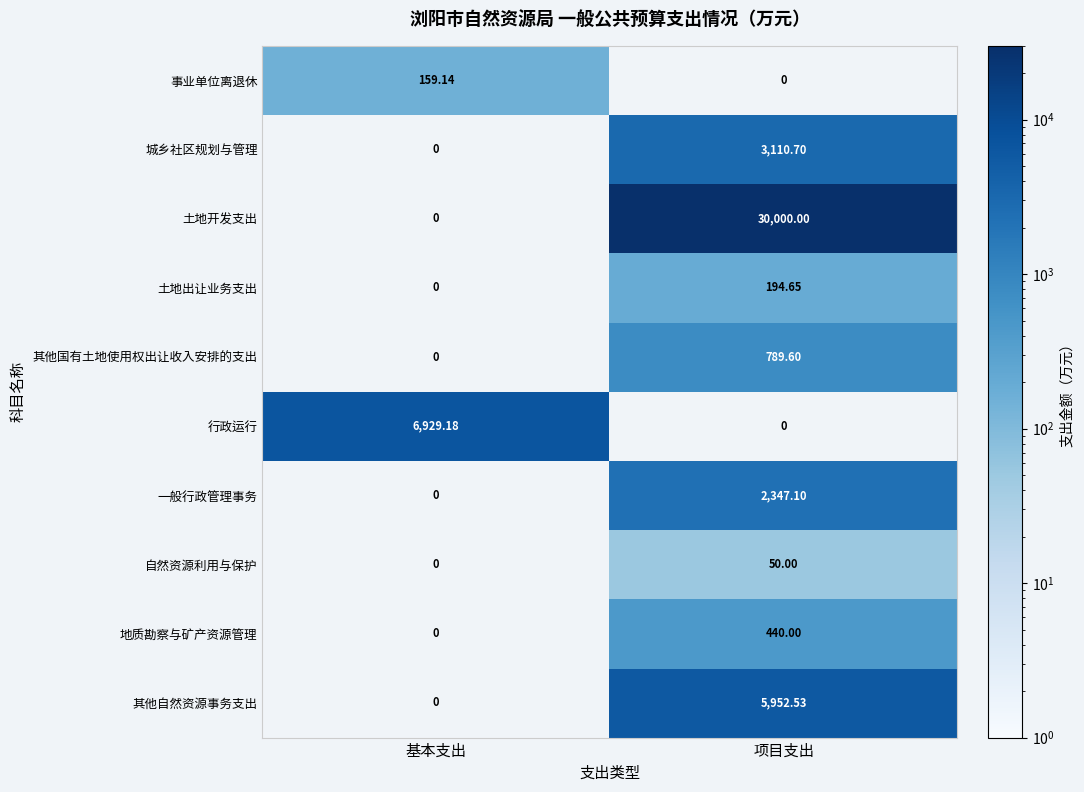

List the series in order of their peak value, lowest first.

自然资源利用与保护, 事业单位离退休, 土地出让业务支出, 地质勘察与矿产资源管理, 其他国有土地使用权出让收入安排的支出, 一般行政管理事务, 城乡社区规划与管理, 其他自然资源事务支出, 行政运行, 土地开发支出